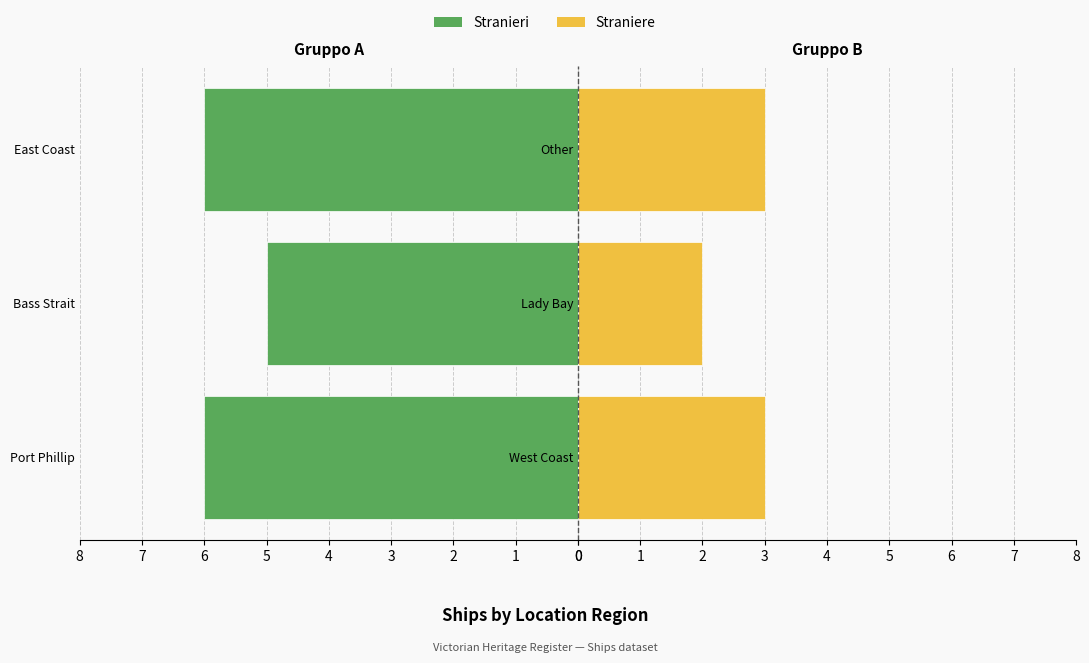

Rank the categories by Stranieri value from highest to lowest.

Port Phillip, East Coast, Bass Strait